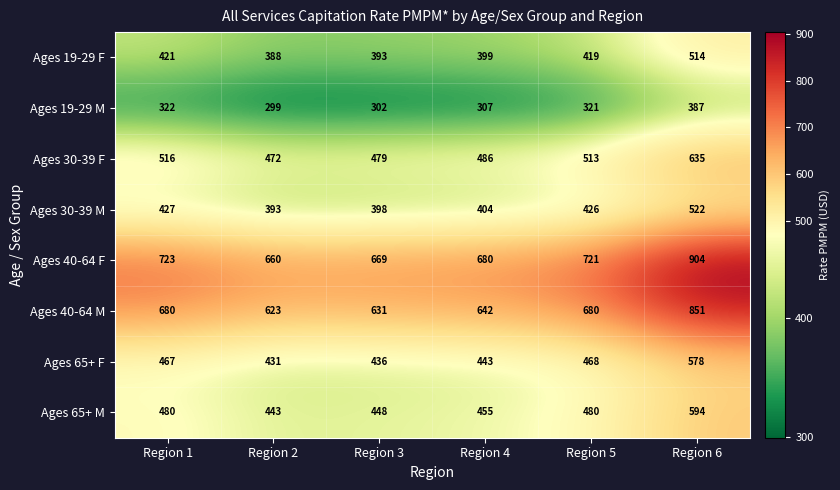

List the labels in order of Ages 30-39 F value, smallest first.

Region 2, Region 3, Region 4, Region 5, Region 1, Region 6